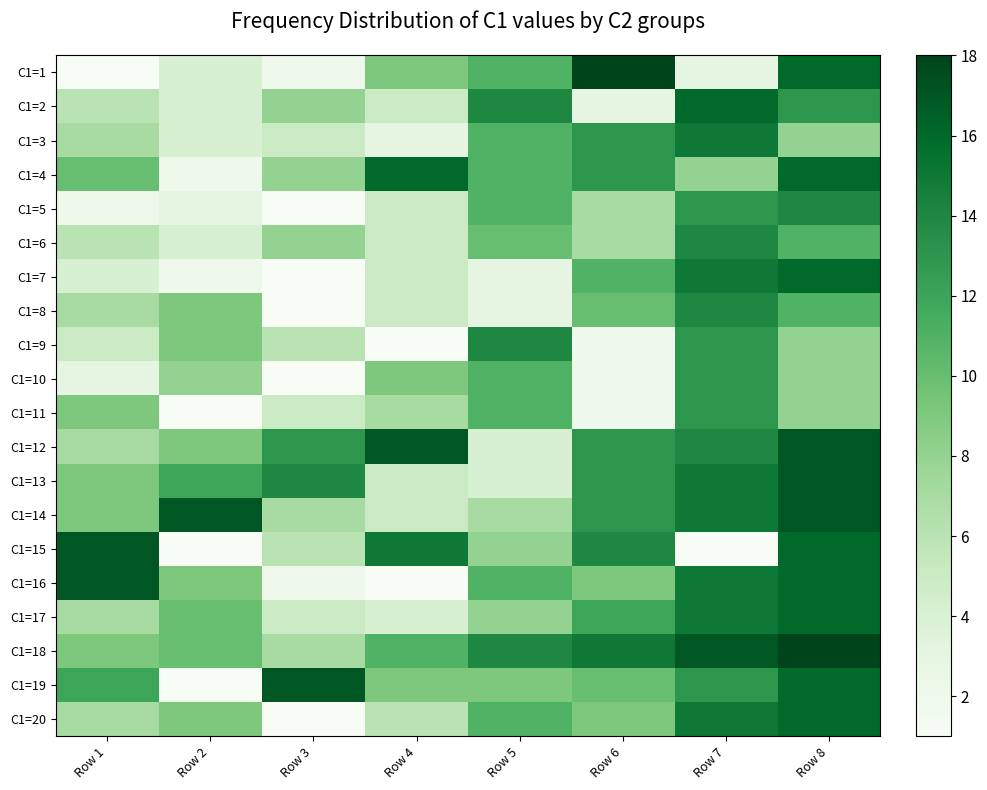

List the series in order of their peak value, lowest first.

C1=10, C1=11, C1=5, C1=6, C1=8, C1=9, C1=3, C1=2, C1=4, C1=7, C1=17, C1=20, C1=12, C1=13, C1=14, C1=15, C1=16, C1=19, C1=1, C1=18